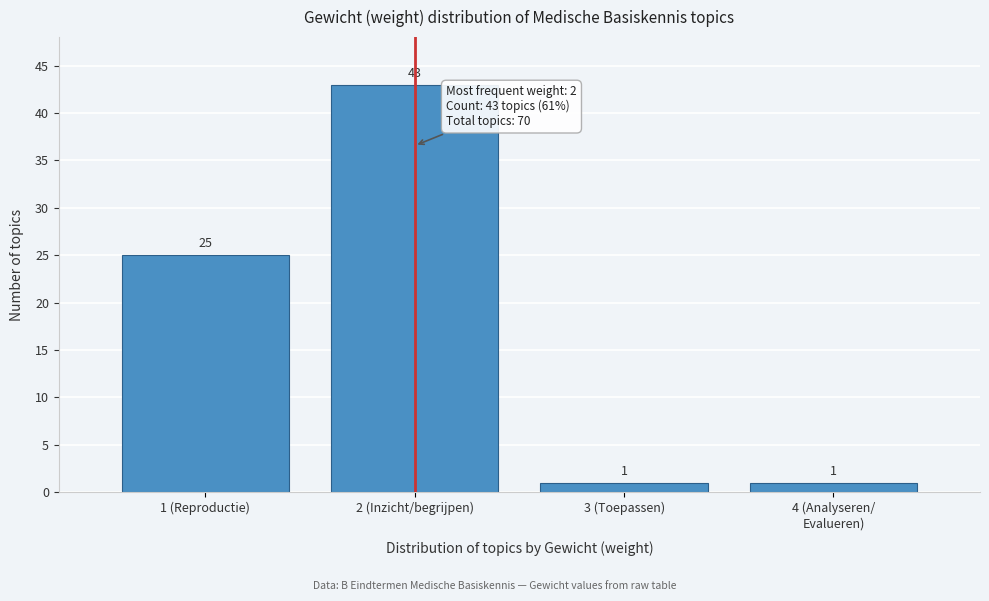

Reading left to right, what are all the values shown in this chart?

25	43	1	1